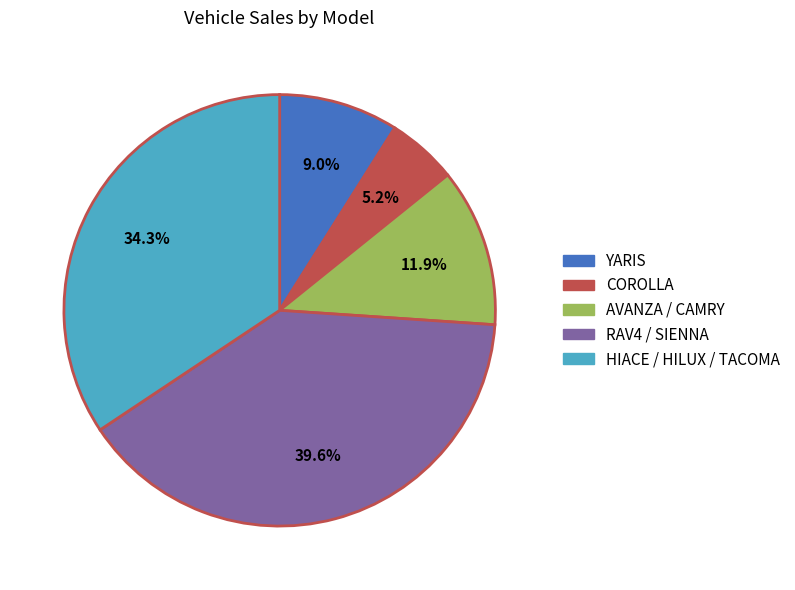

Is there any slice that represents more than half of the pie?

No